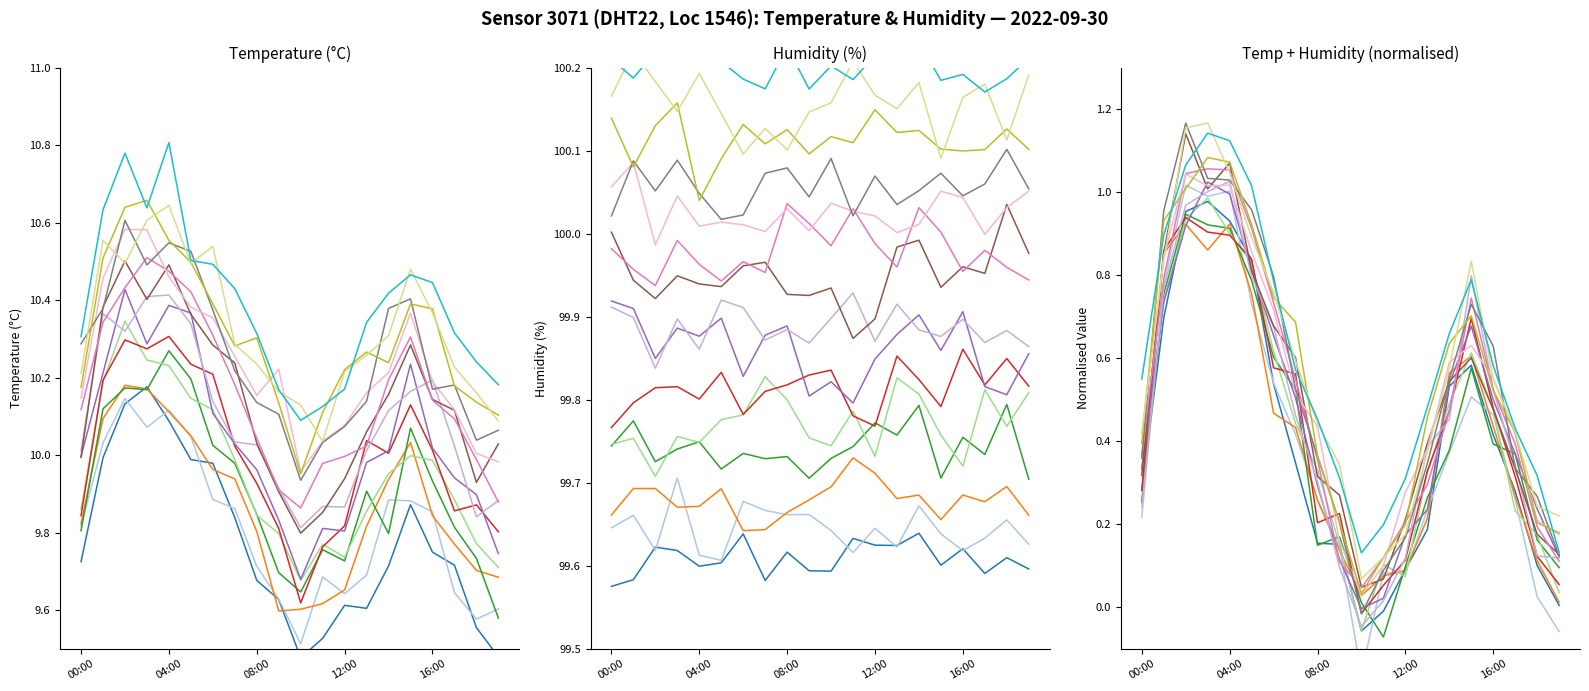

Where is the first local minimum for temp_s5?

09:00